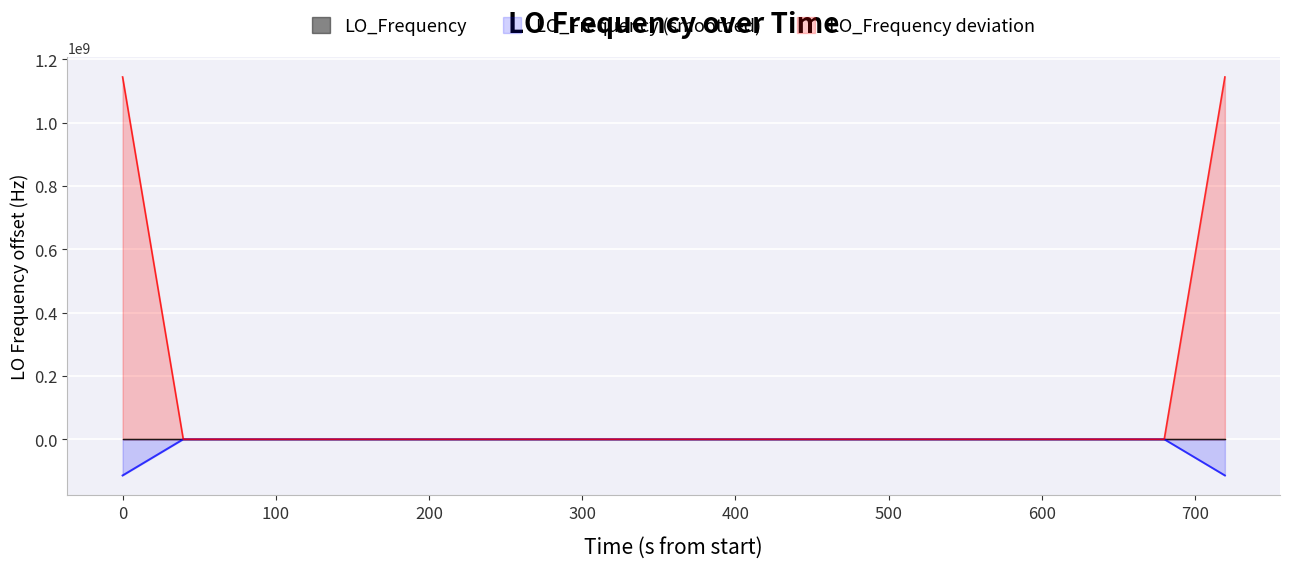

What is the minimum value shown in the chart?

-114418773.2